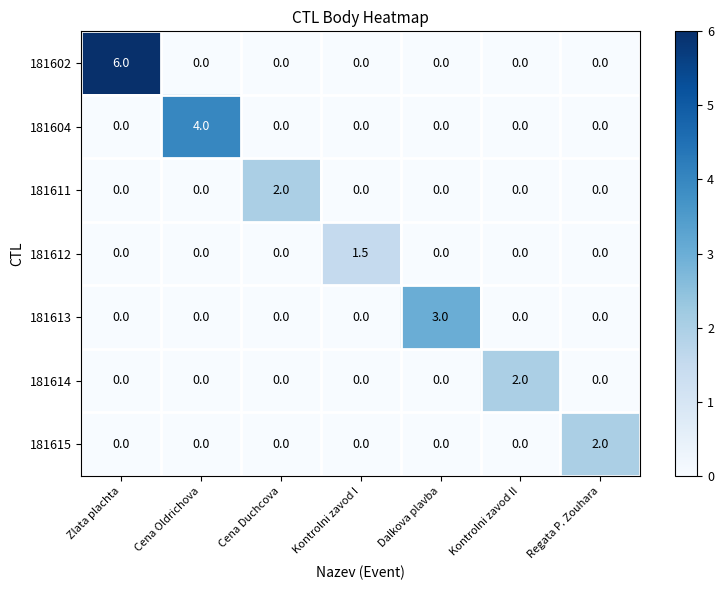

What is the greatest value displayed?

6.0